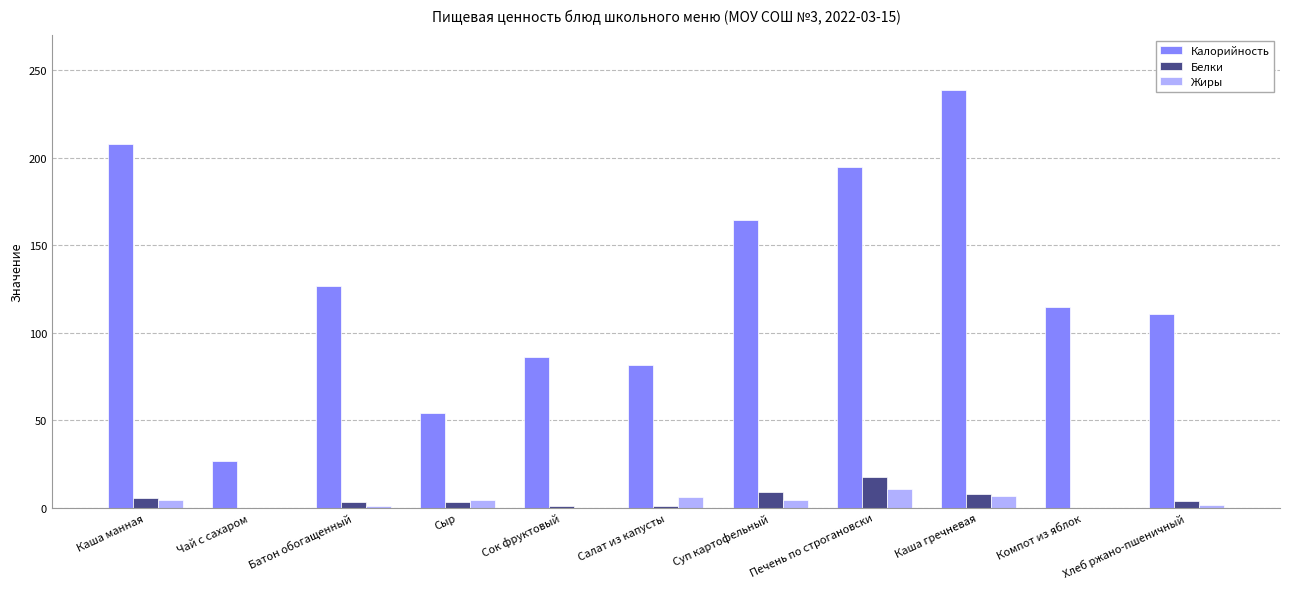

Is it true that Белки equals 5.6 at Каша манная?

True